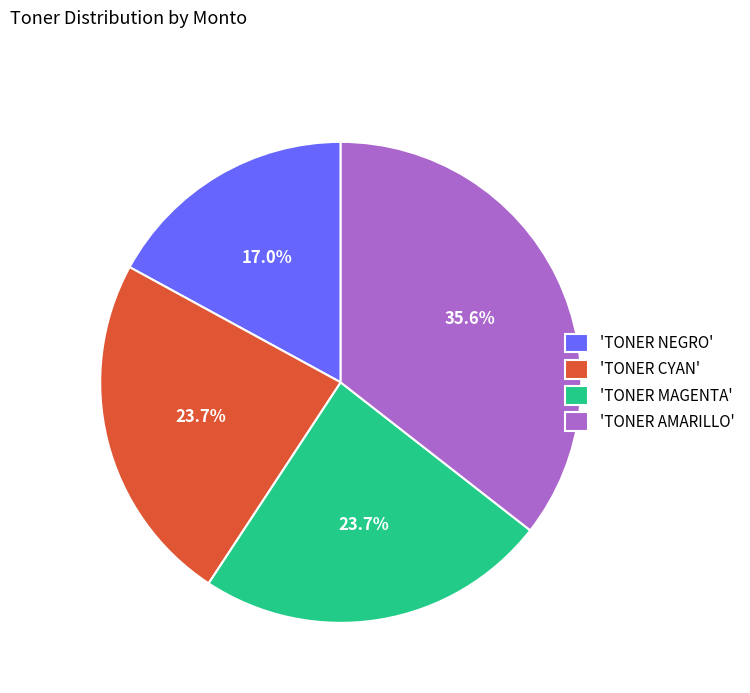

How many segments does this pie chart have?

4